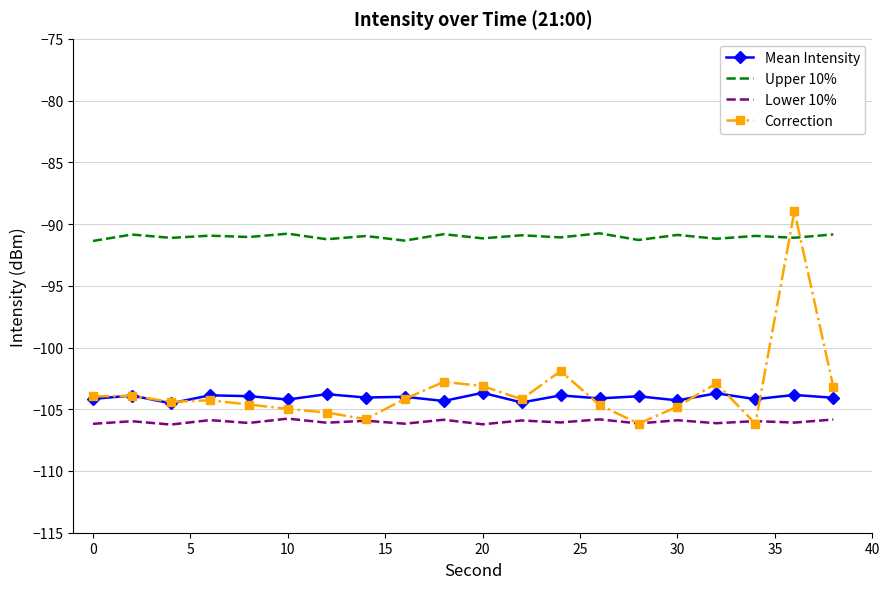

What is the maximum value for Correction?

-89.0